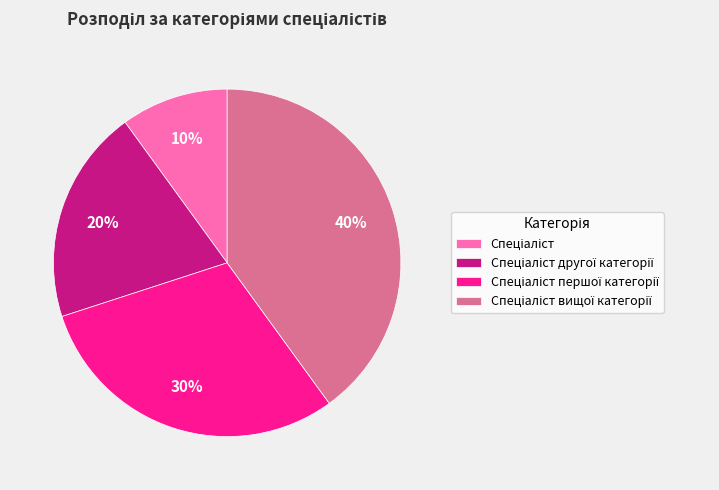

To the nearest percent, what is the difference between the largest and smallest slice percentages?

30%